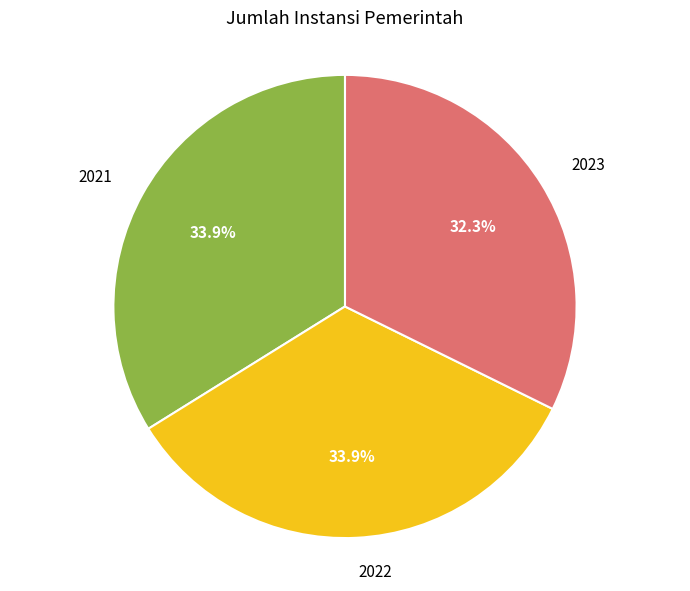

True or false: 2022 accounts for 34% of the total.

True